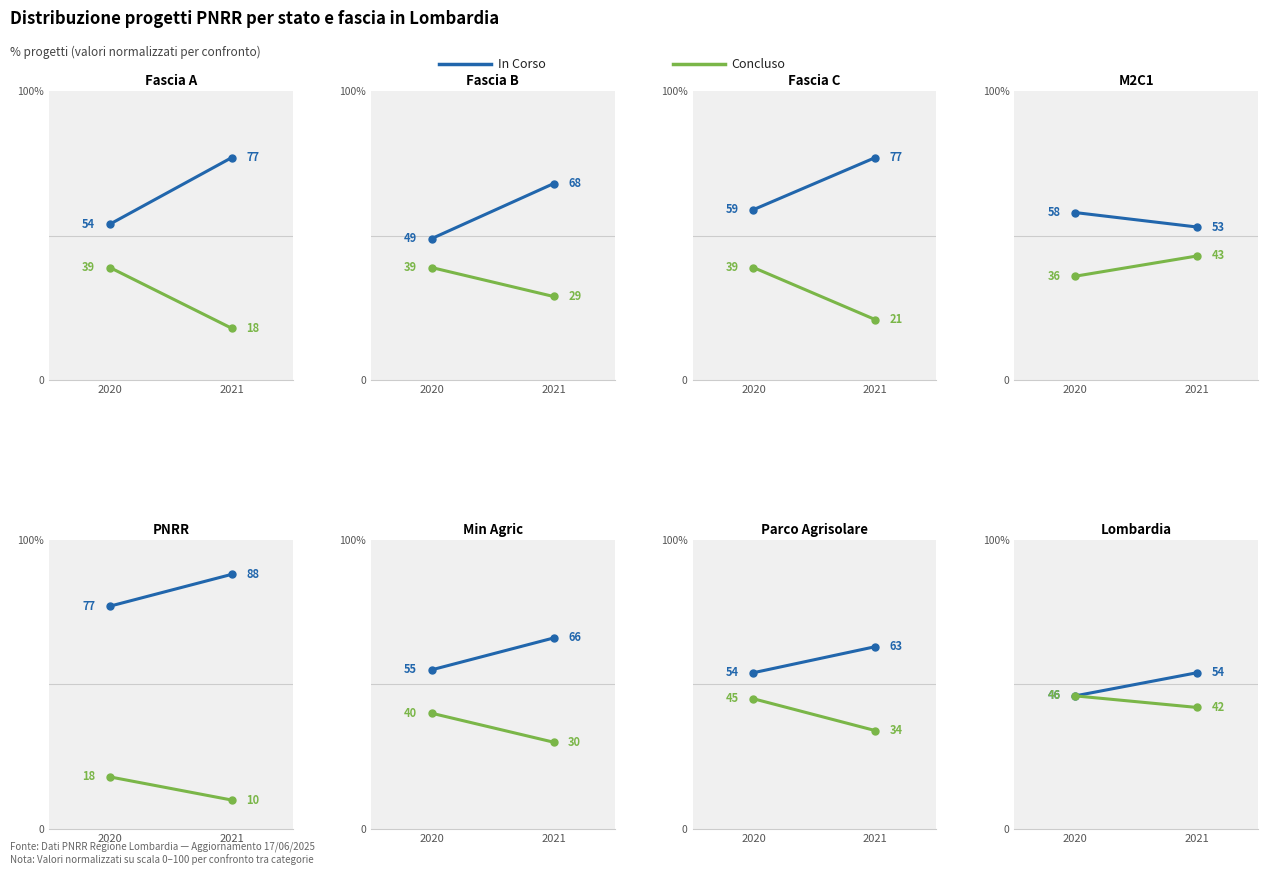

At which label does In Corso reach its minimum?

2020